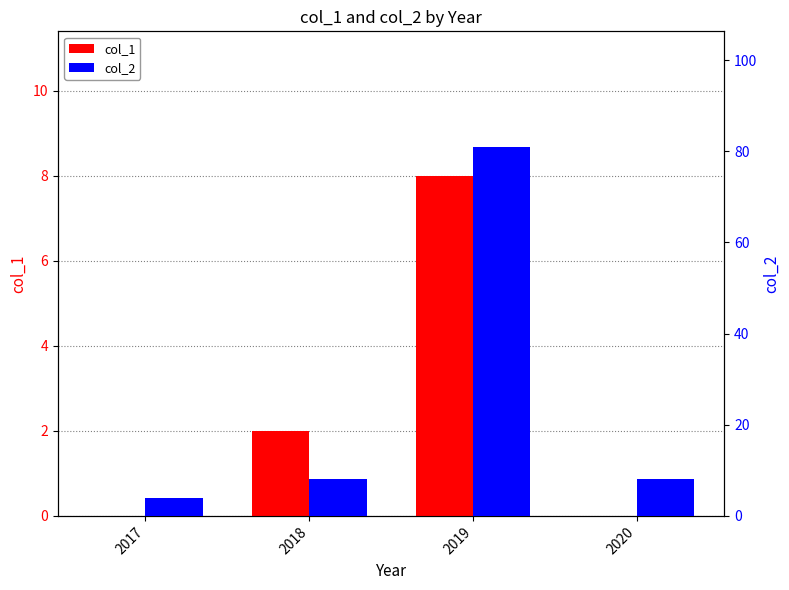

List the labels in order of col_2 value, smallest first.

2017, 2018, 2020, 2019